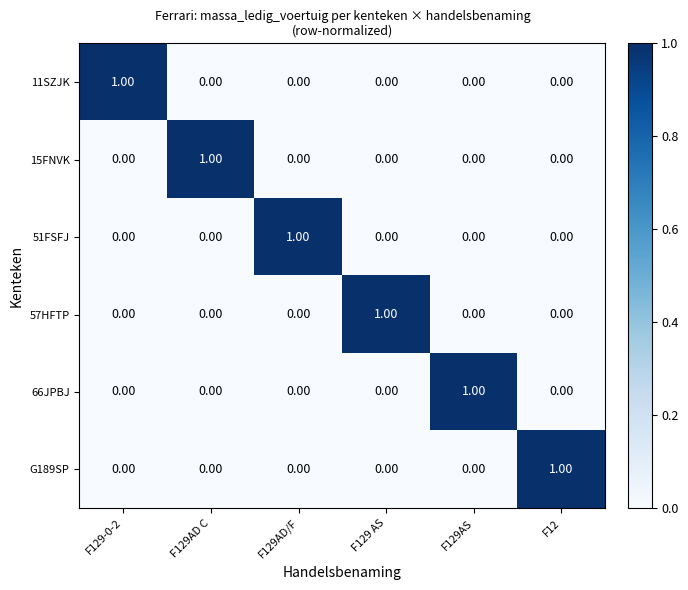

How many values in 57HFTP are above zero?

1